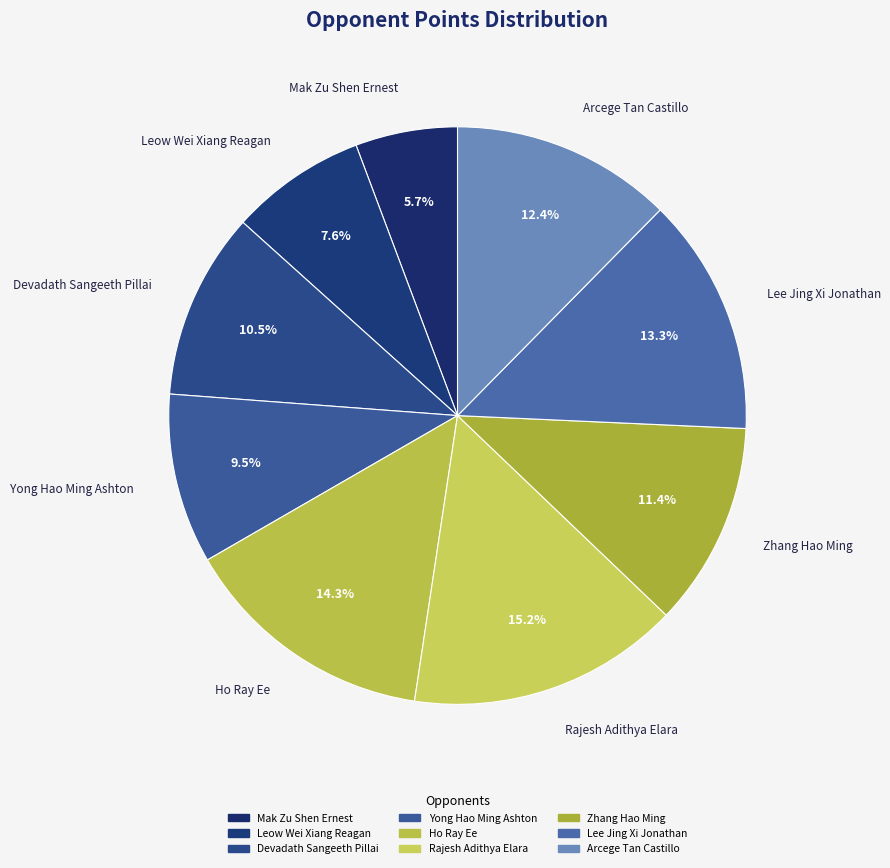

To the nearest percent, what percentage of the pie is Leow Wei Xiang Reagan?

8%